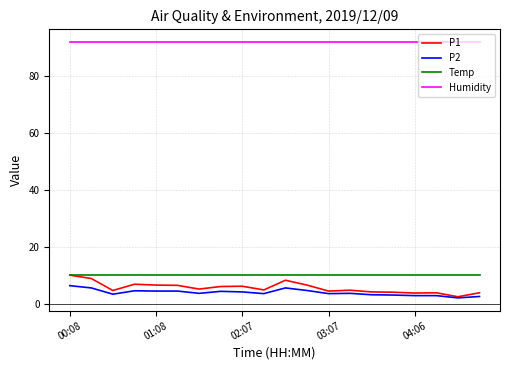

True or false: P2 and Temp intersect in this chart.

False